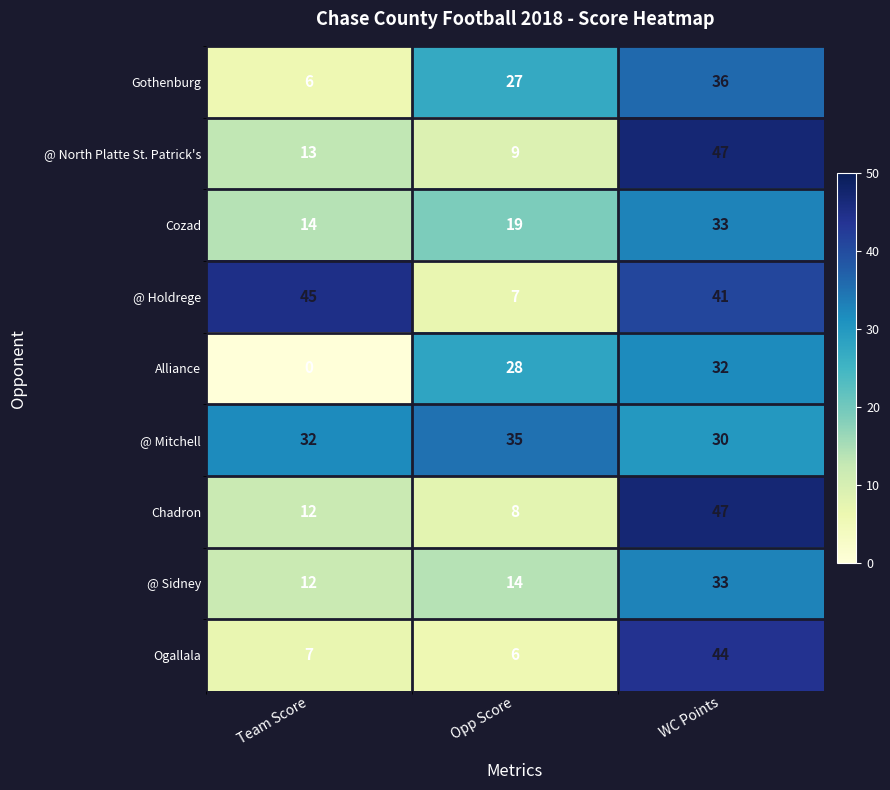

Is it true that Alliance equals 0 at Team Score?

True